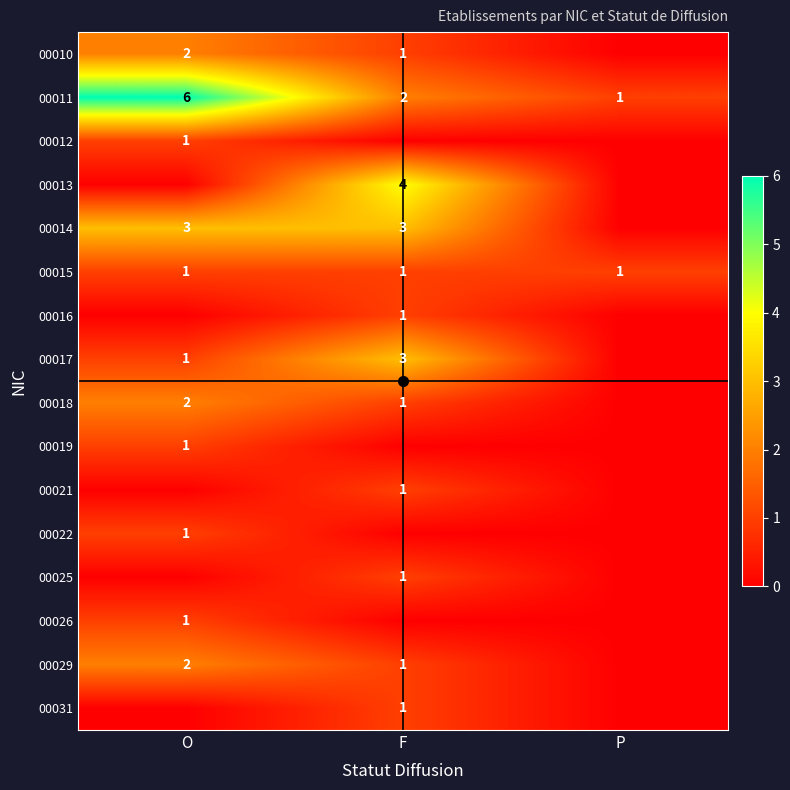

What is the difference between the maximum and minimum values in the 00010 series?

2